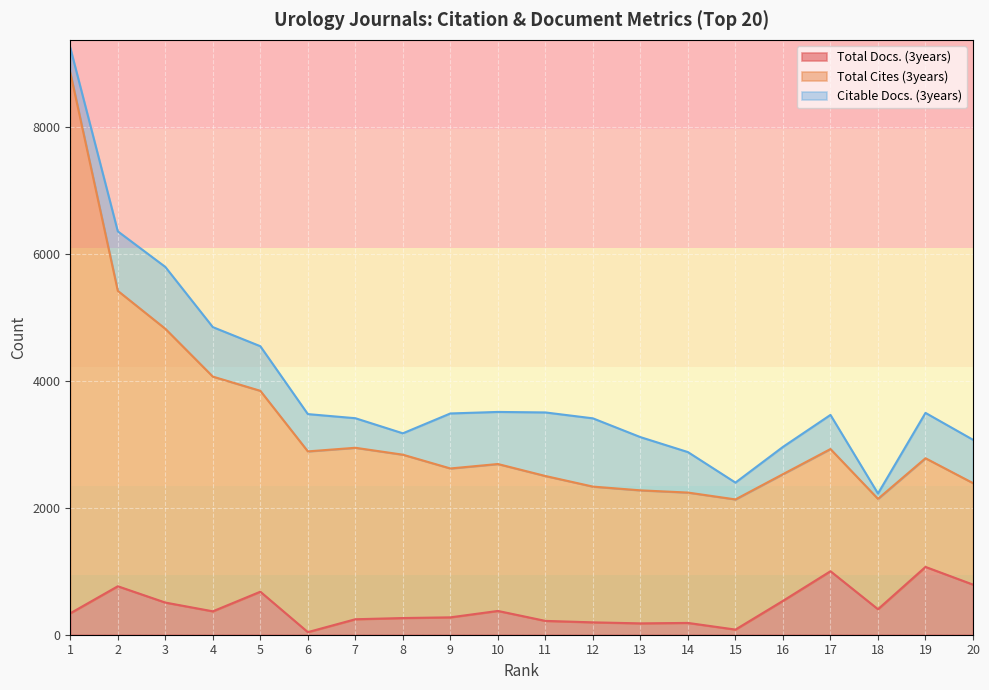

What are all the series names shown in the legend?

Total Docs. (3years), Total Cites (3years), Citable Docs. (3years)